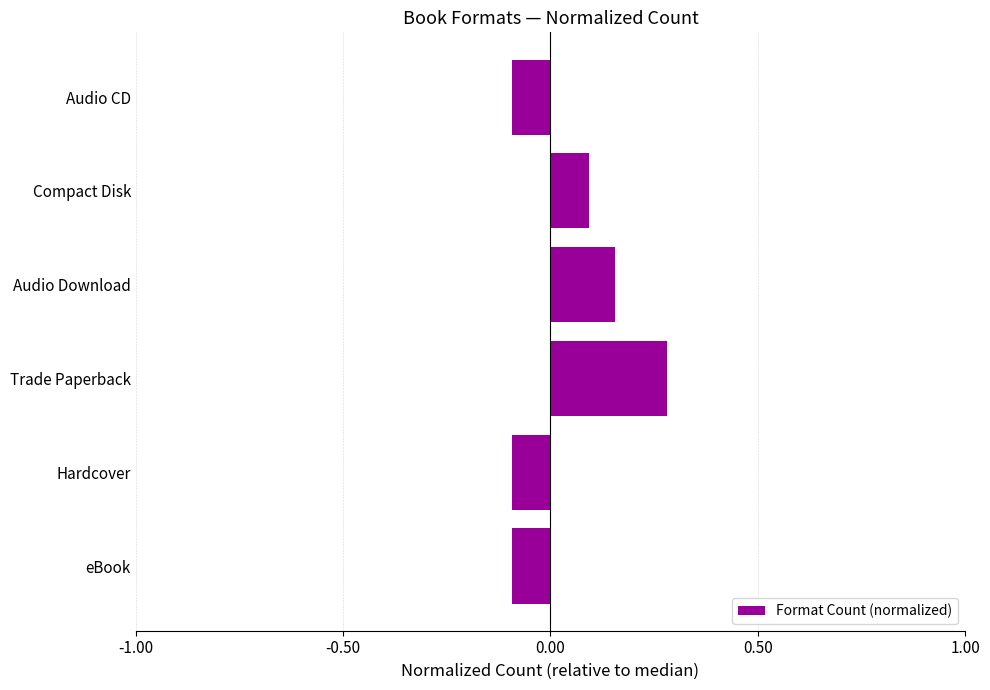

Is it true that the value at Trade Paperback is 0.4?

False